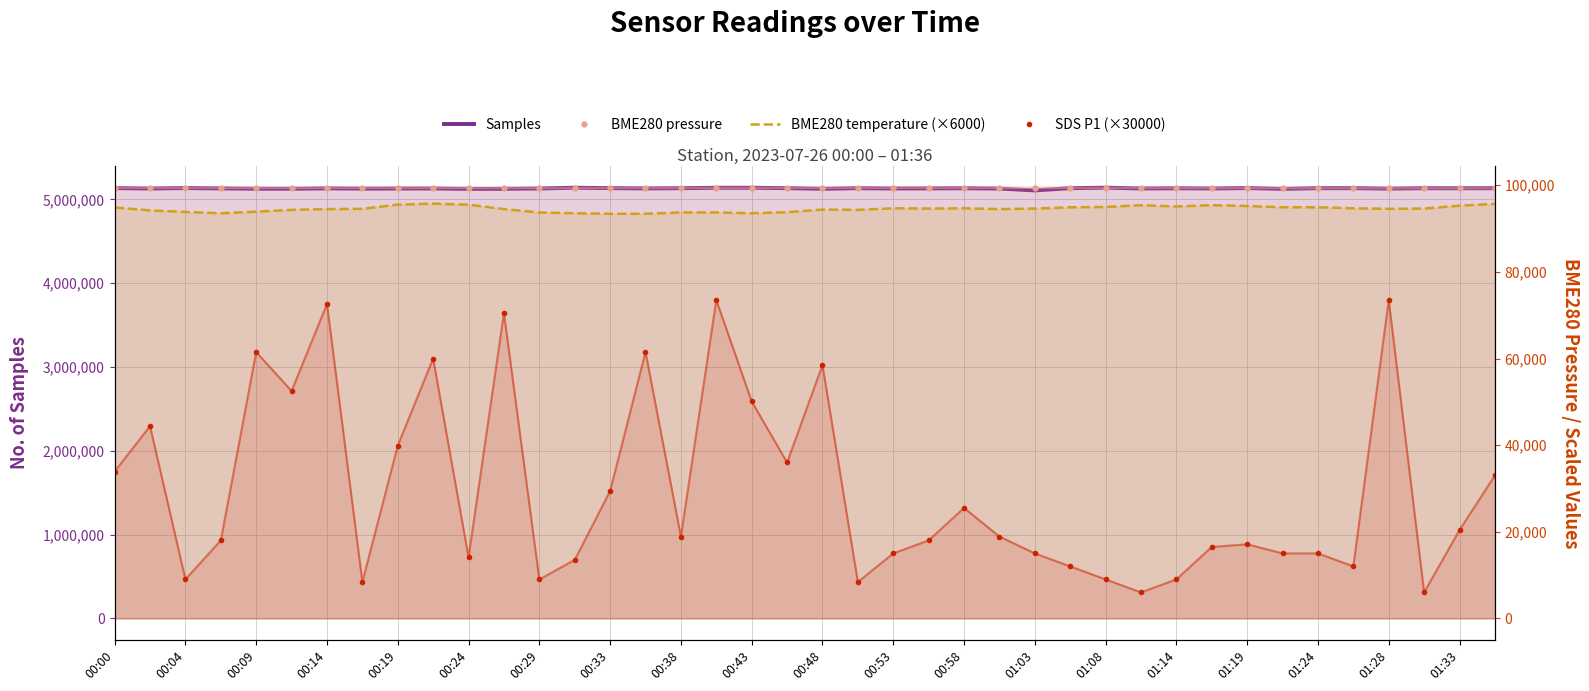

What is the highest value of the BME280 temperature (×6000) series?

95760.0